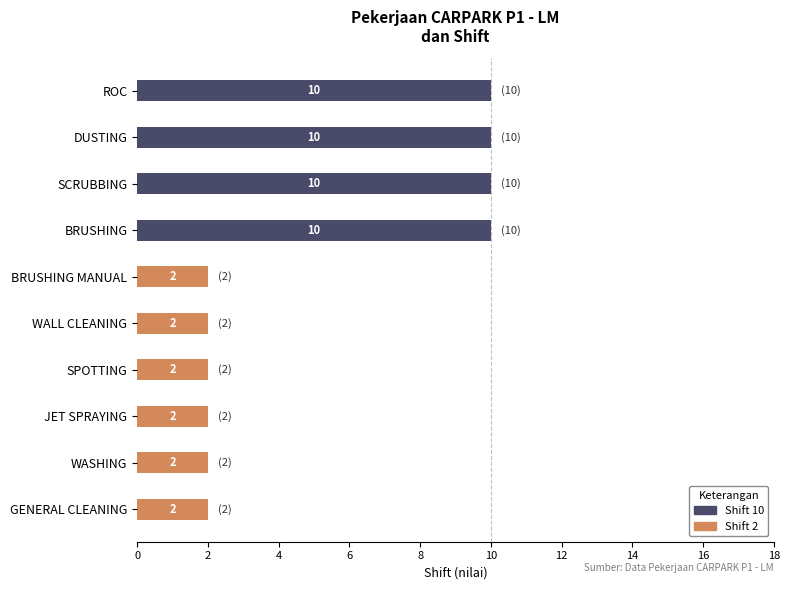

What is the total value across all series at BRUSHING?

10